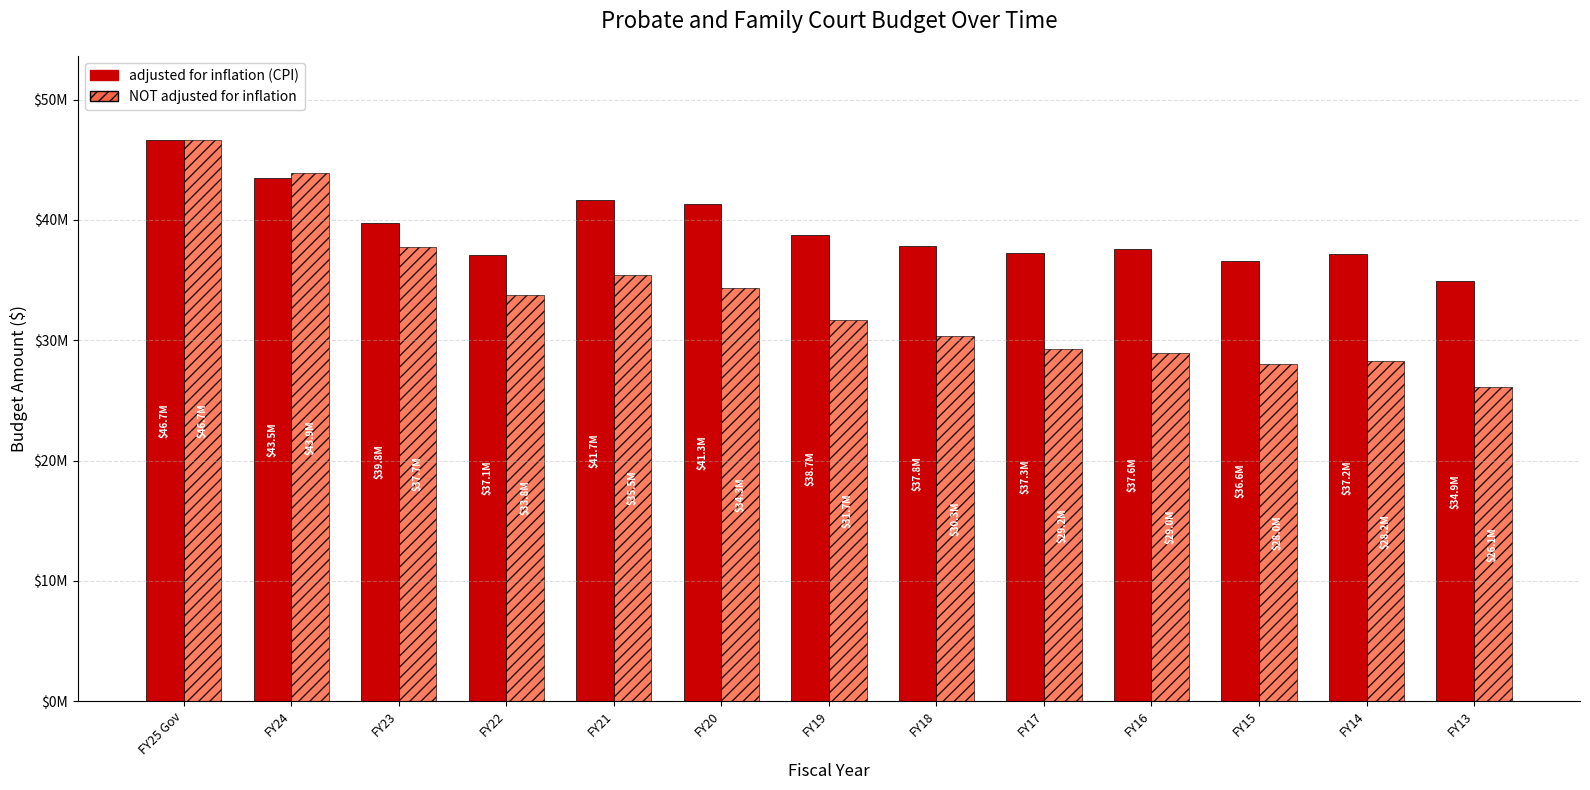

Which has a higher value, FY21 or FY22?

FY21